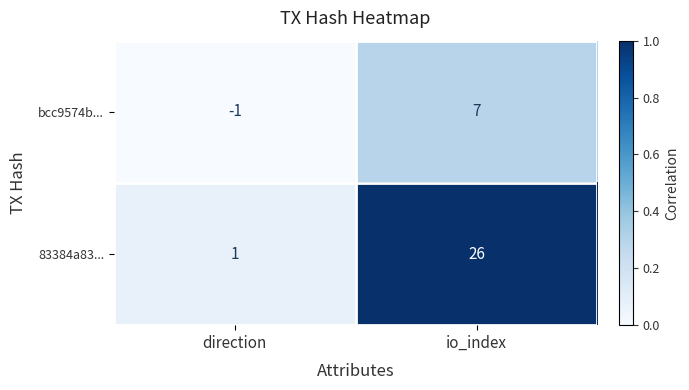

What is the spread (max minus min) of values at io_index?

19